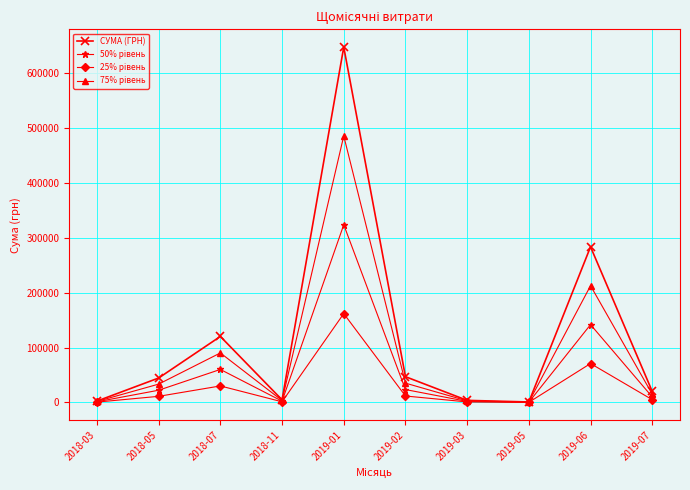

At which category does СУМА (ГРН) reach its first local valley?

2018-11